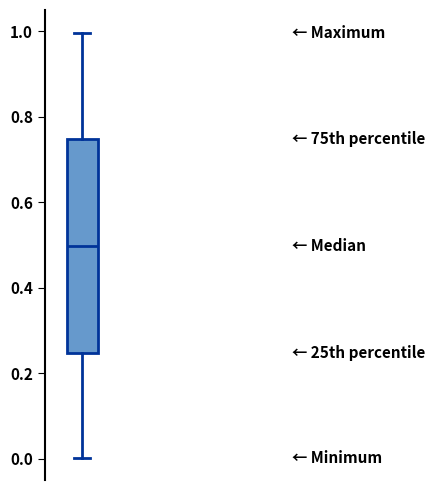

Transcribe this box plot: give where the median line is, the range the box spans, and where the two whiskers end, as read against the y-axis. The values are not printed on the chart, so give them approximately, as read against the axis.

median 0.50, box 0.24 to 0.74, whiskers 0.00 to 1.00